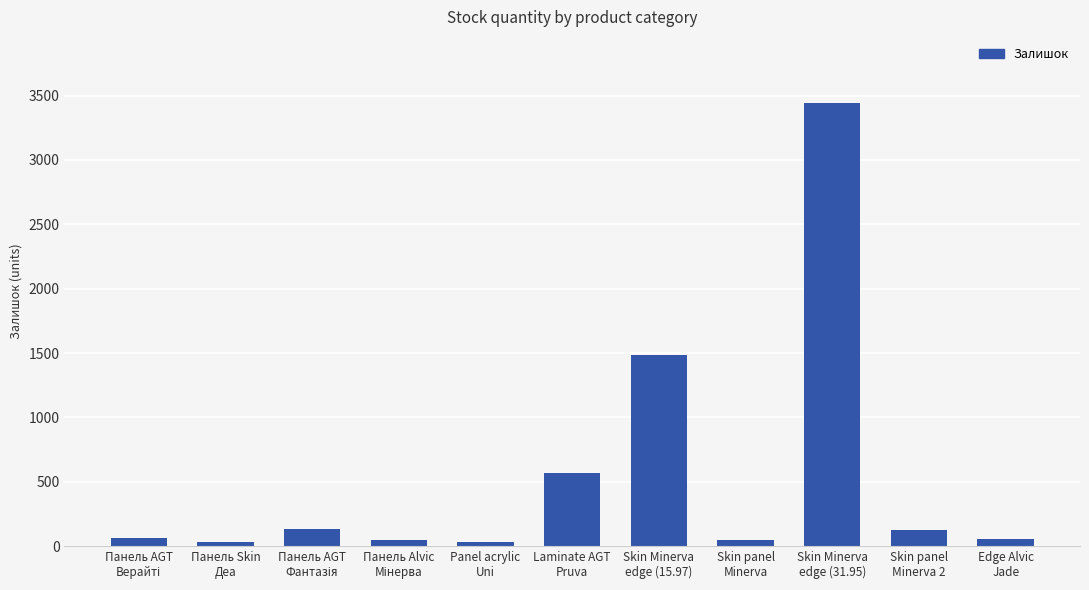

True or false: the data shows 566 at Laminate AGT
Pruva.

True